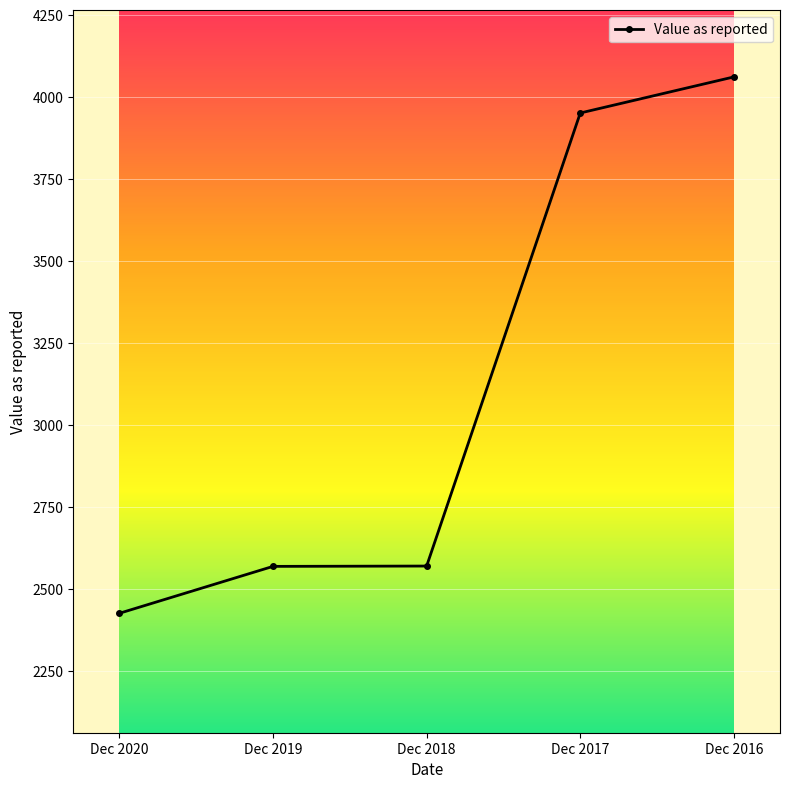

True or false: the data shows 1050 at Dec 2020.

False